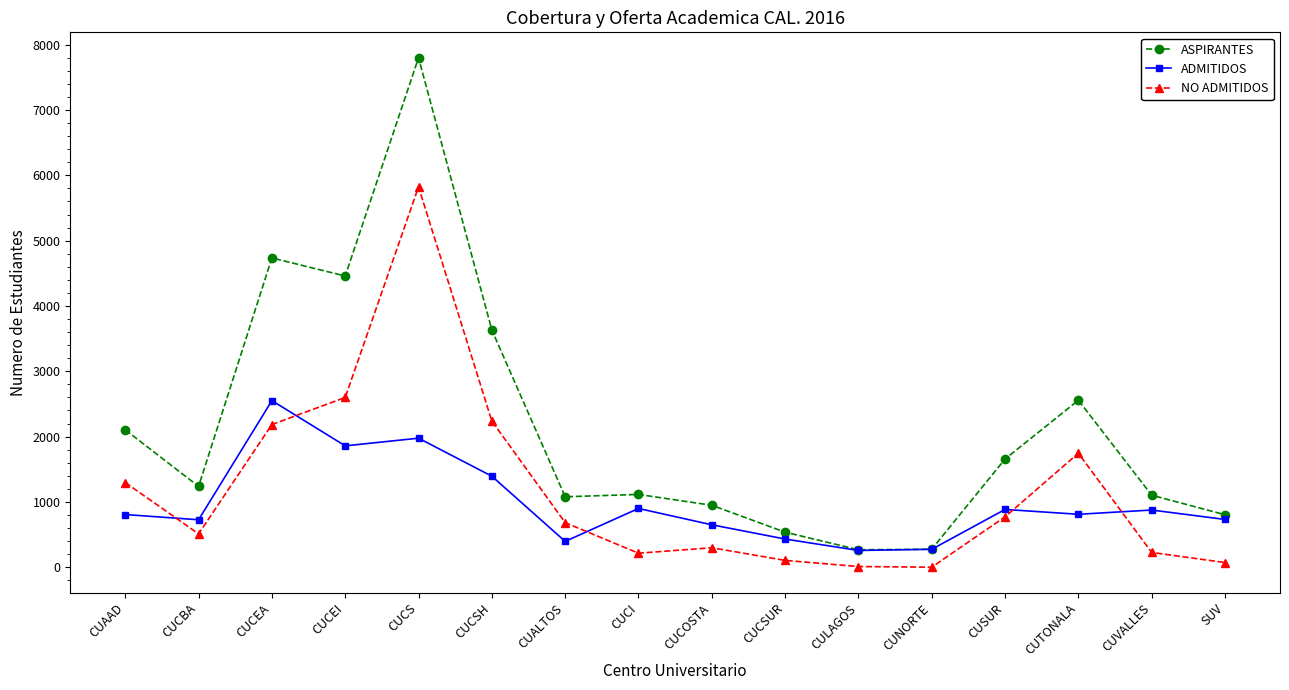

What is the greatest value displayed?

7800